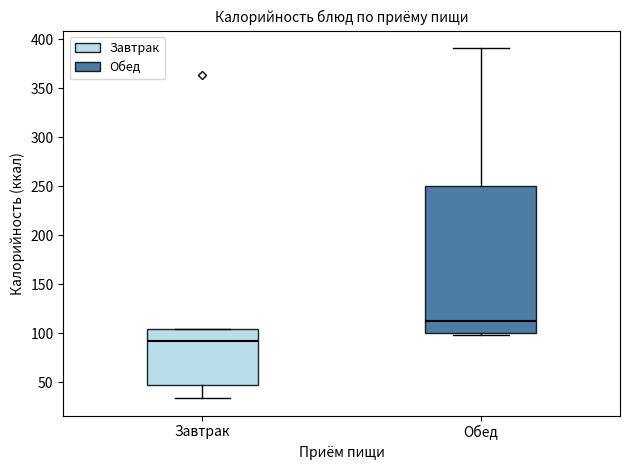

Comparing the boxes themselves (not the whiskers), which one is the tallest?

Обед